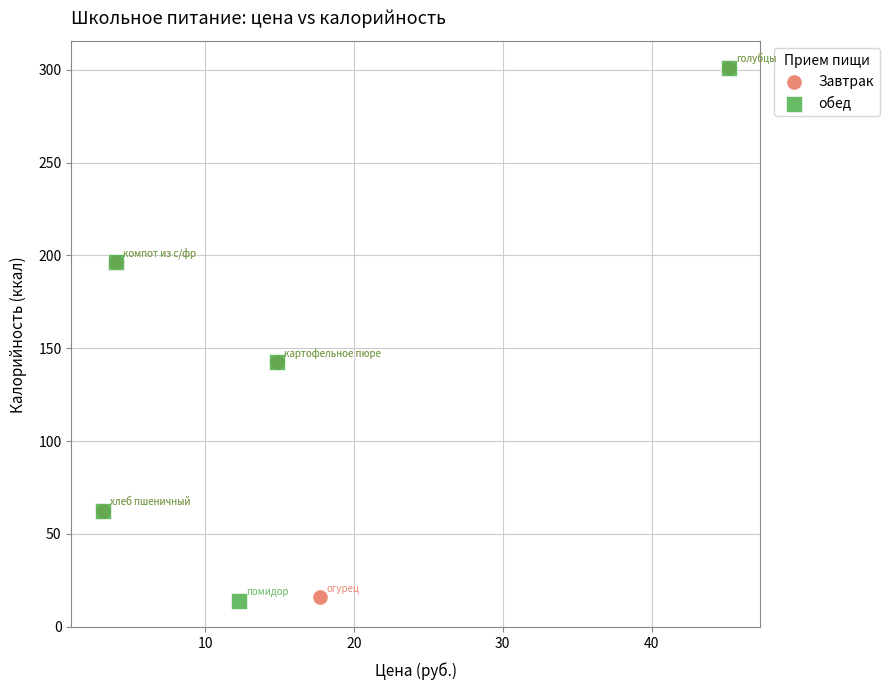

Which series has the largest Y range (max minus min)?

обед